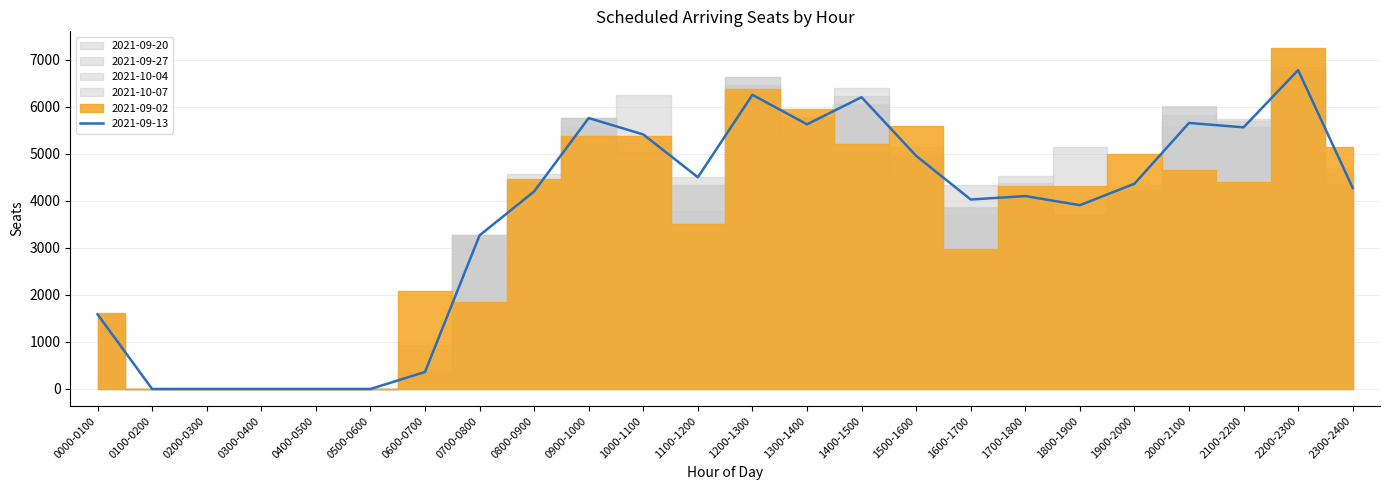

What is the difference between the maximum and minimum values in the 2021-09-02 series?

7247